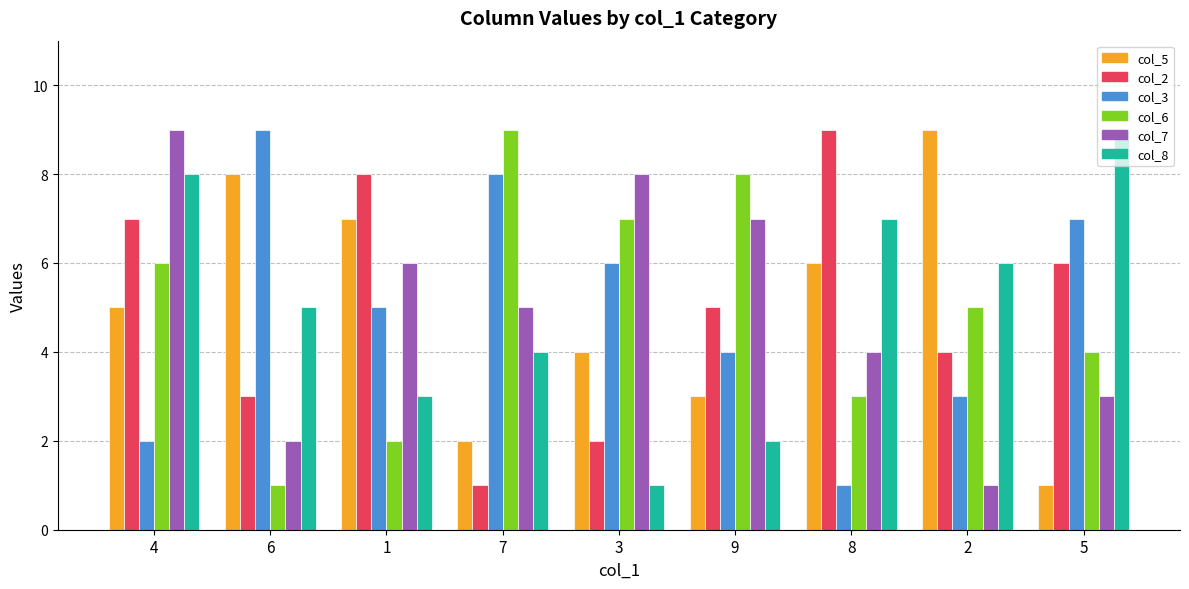

How many data points in col_6 are less than 5?

4